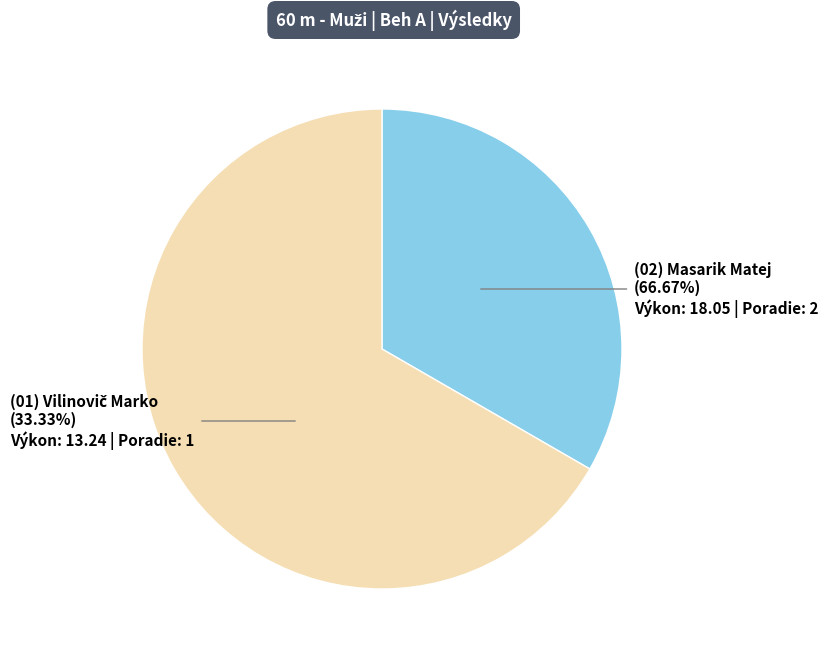

True or false: Vilinovič Marko accounts for 33% of the total.

True